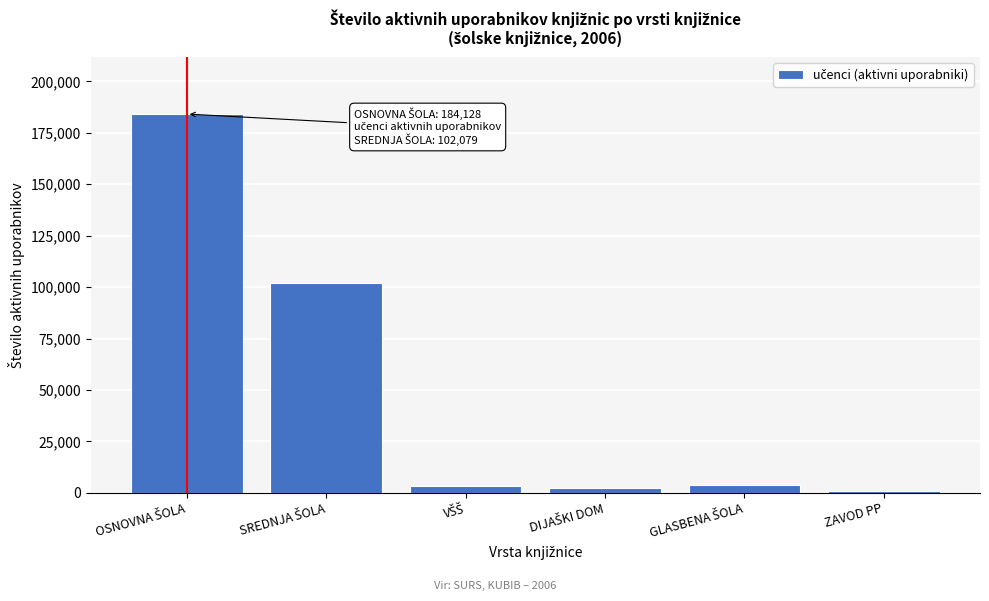

What is the greatest value displayed?

184128